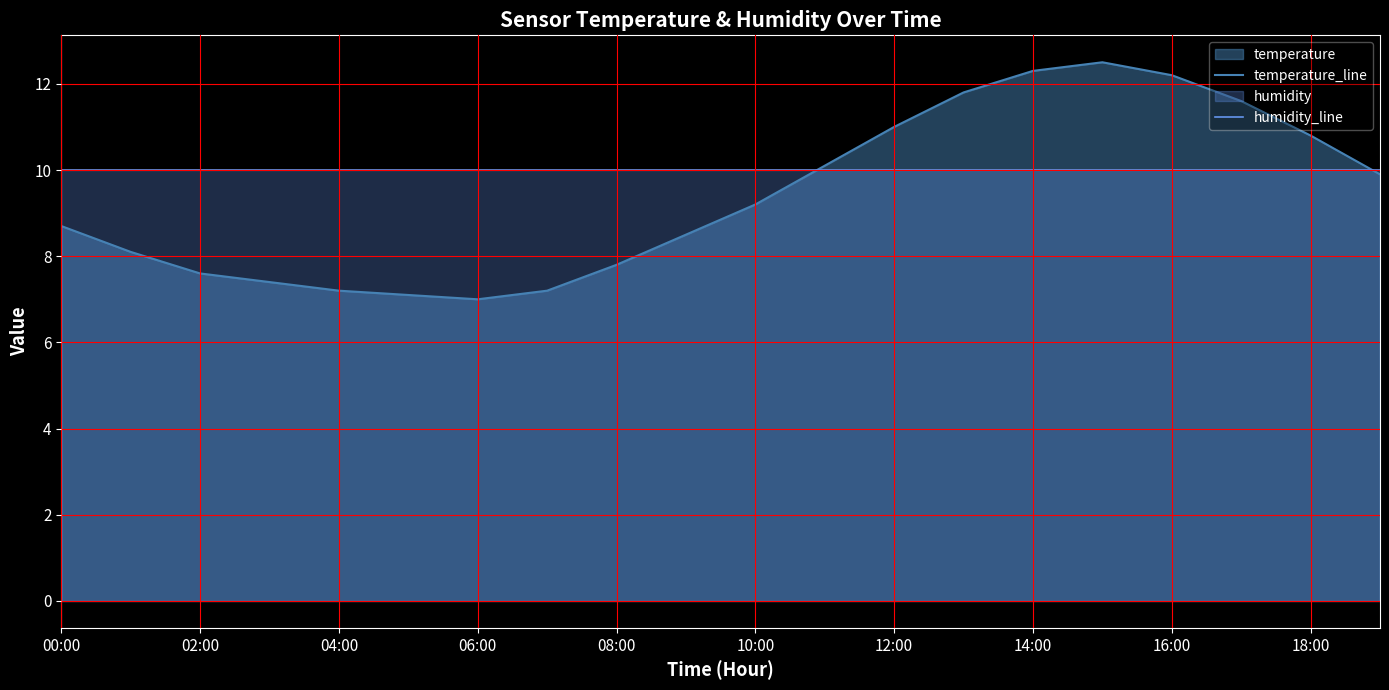

At how many categories does at least one series exceed 9?

20